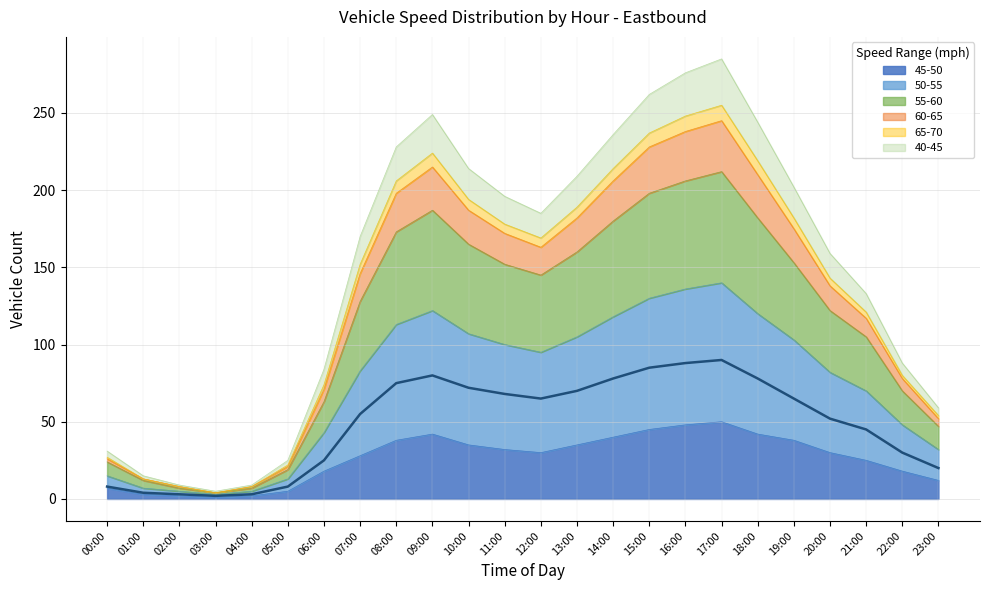

What is the label of the 10th point from the left?

09:00